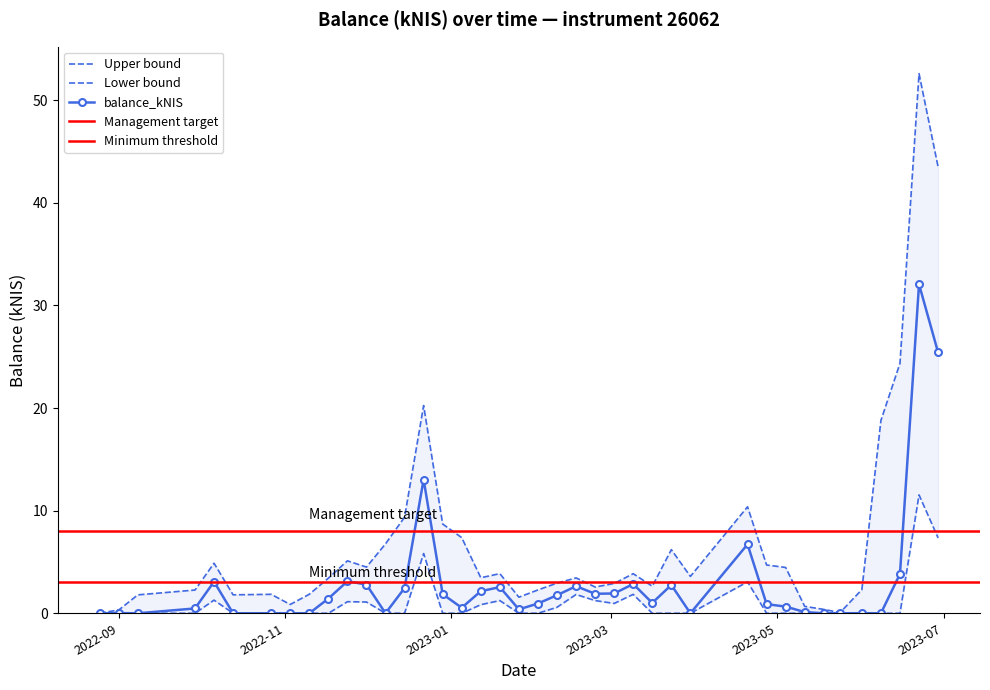

The chart shows a value of 0.7 at 2023-05-04. True or false?

True